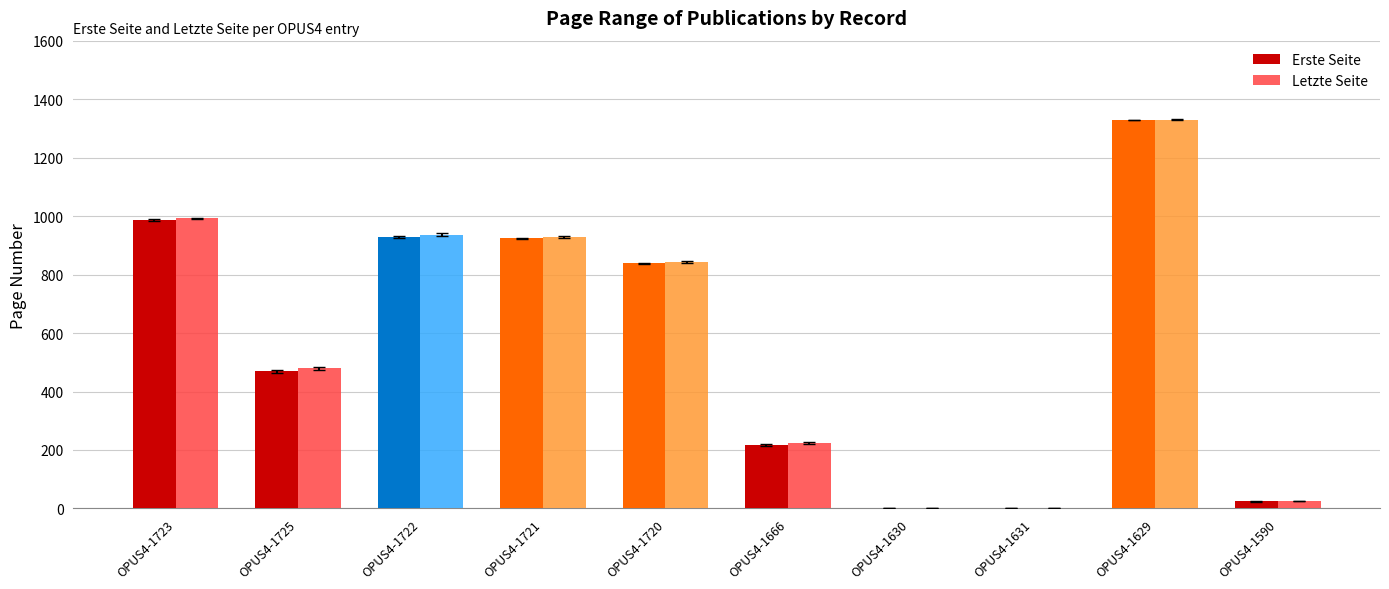

What is the sum of all Letzte Seite values?

5761